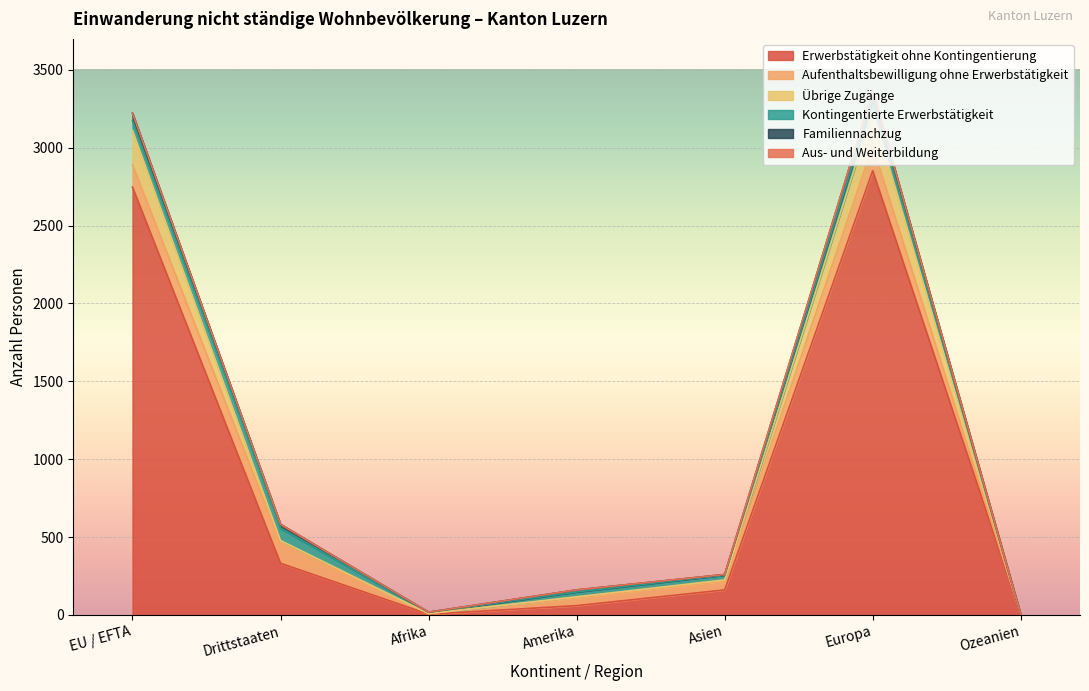

What is the label of the 2nd point from the left?

Drittstaaten